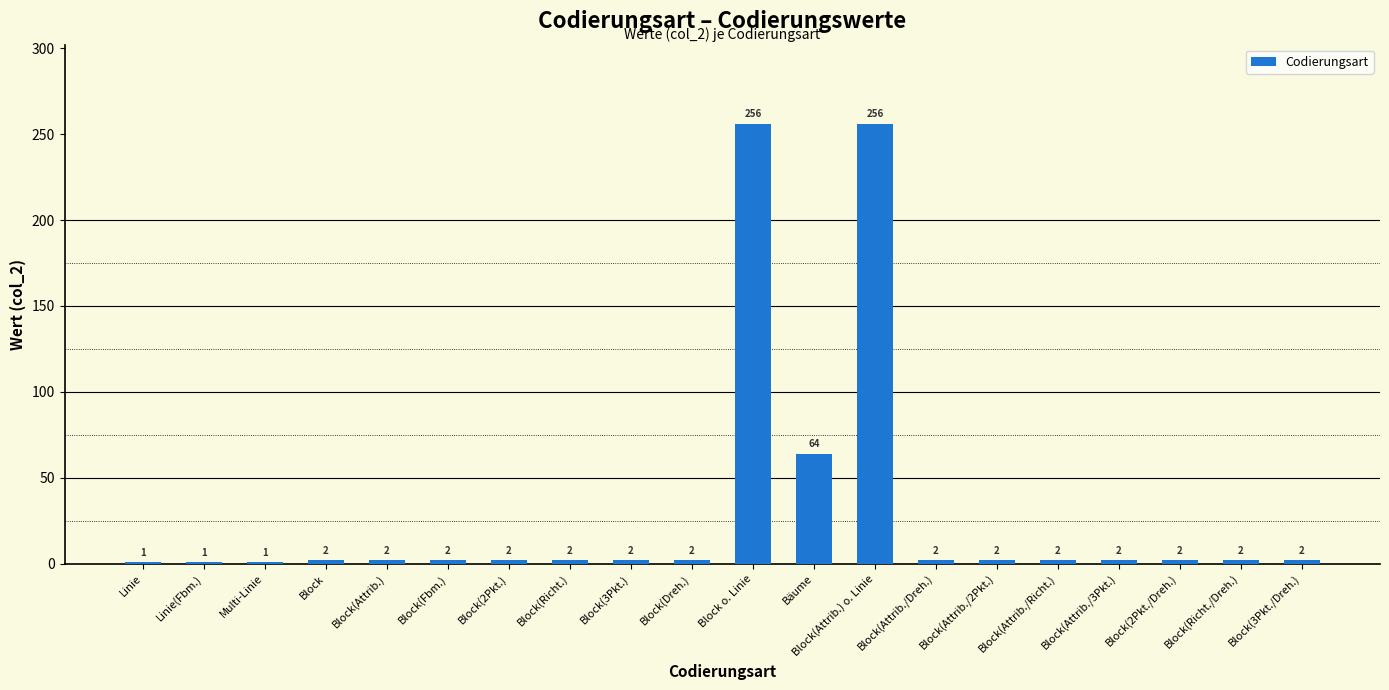

What is the ratio of the value at Linie to the value at Block(Attrib./Dreh.)?

0.5